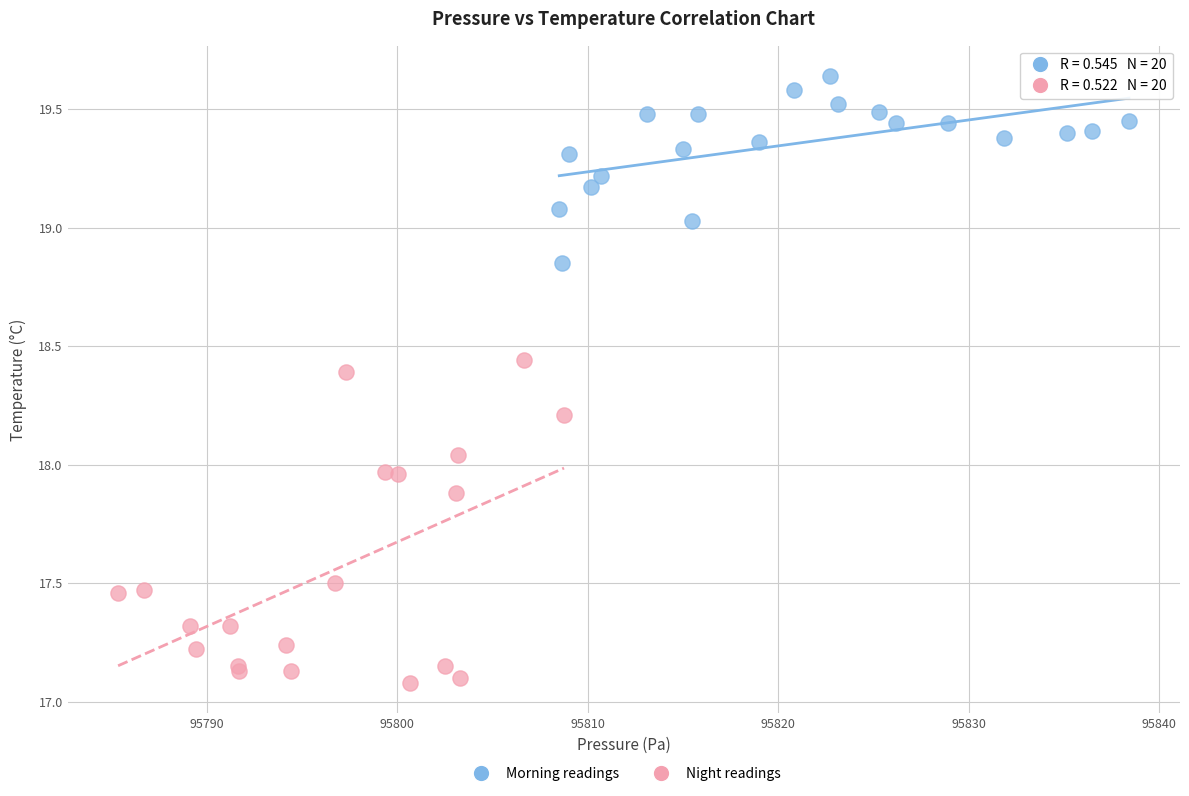

What are all the series names shown in the legend?

Morning readings, Night readings